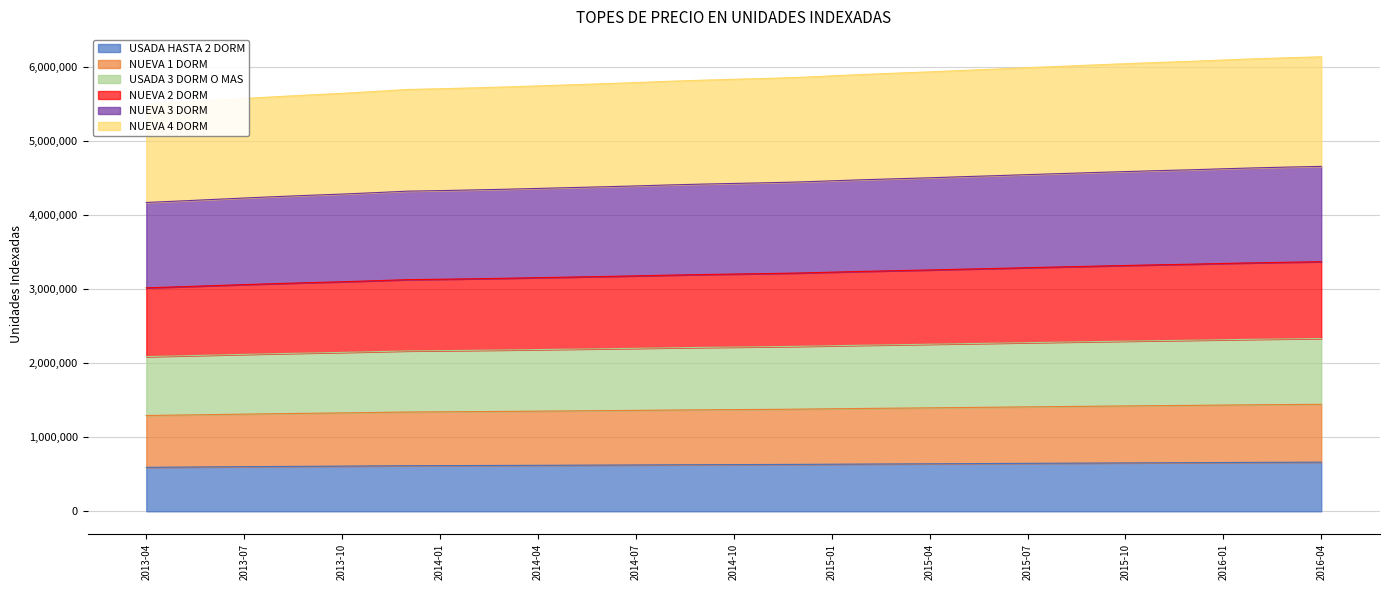

At which label does NUEVA 3 DORM first exceed 4426174?

2014-11